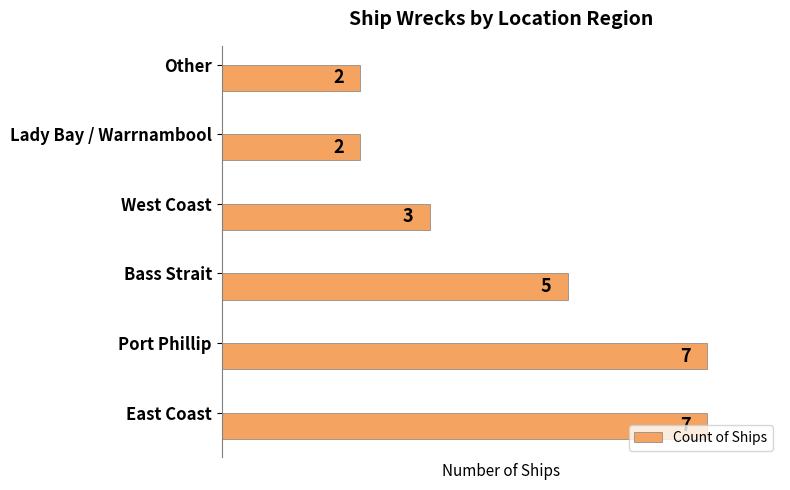

What is the approximate value at Bass Strait?

5